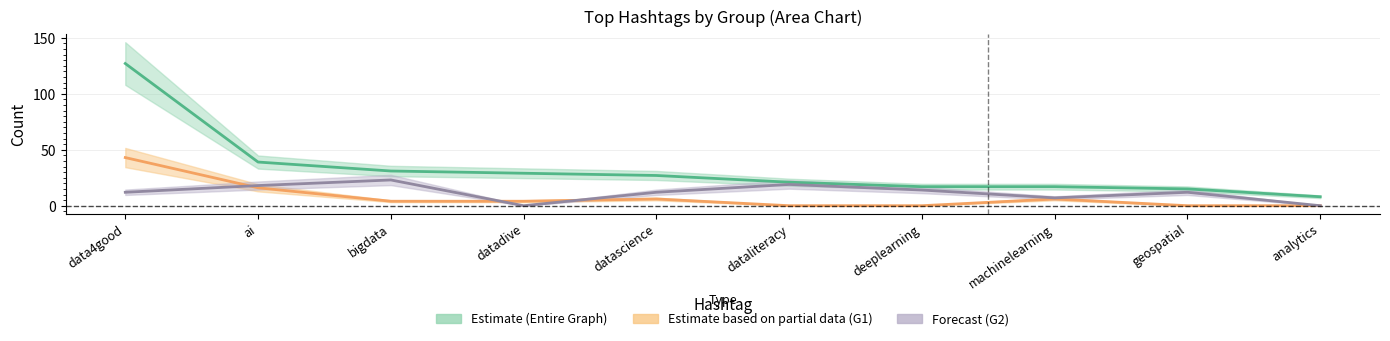

True or false: G2 Count and G1 Count cross at least once.

True